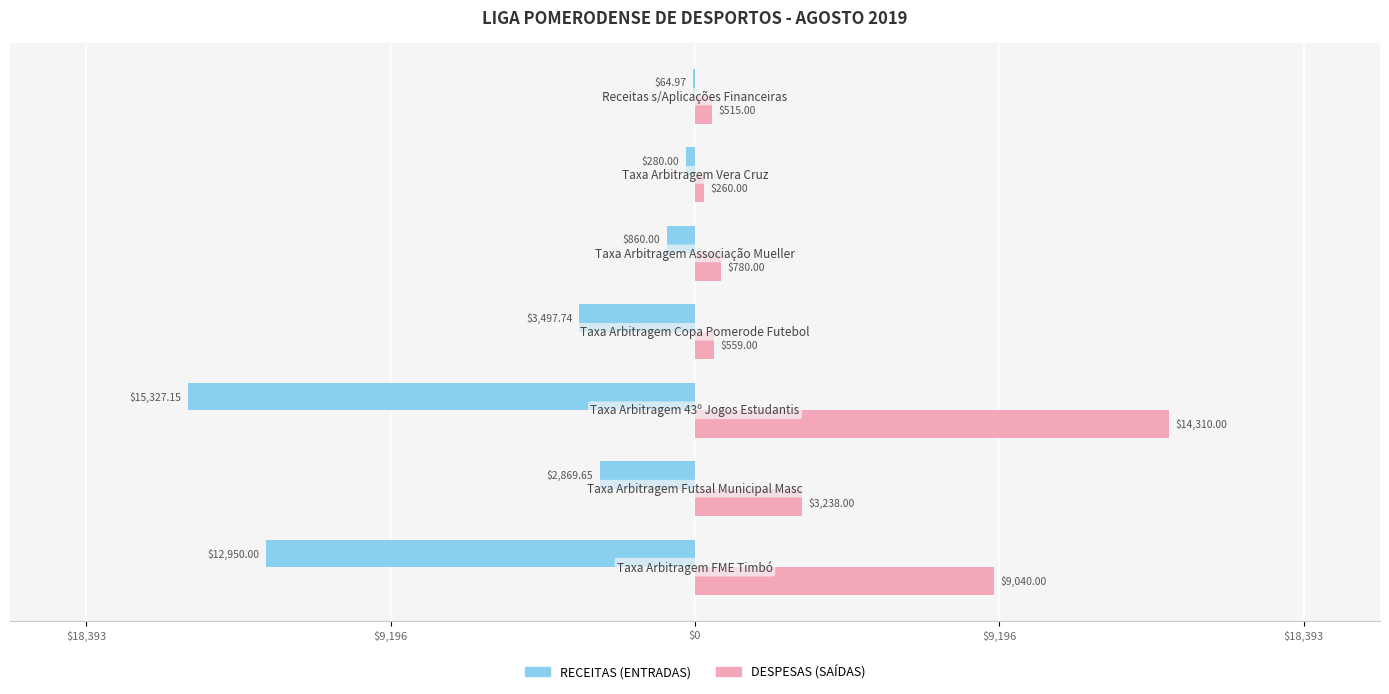

What are all the series names shown in the legend?

RECEITAS (ENTRADAS), DESPESAS (SAÍDAS)